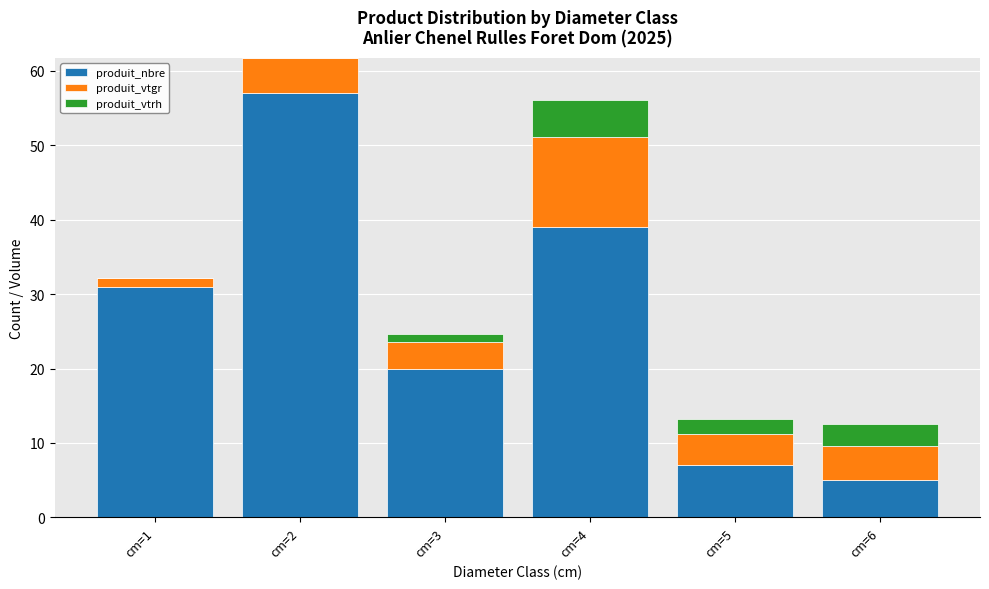

The value of produit_nbre at cm=6 is 5.0. True or false?

True